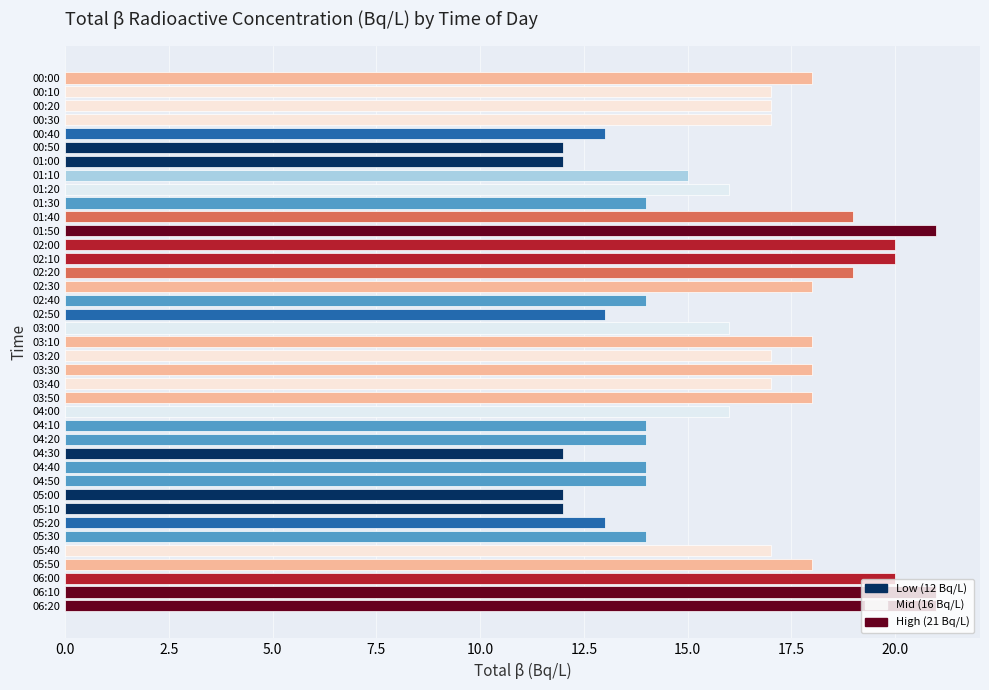

The value at 03:20 is 7. True or false?

False